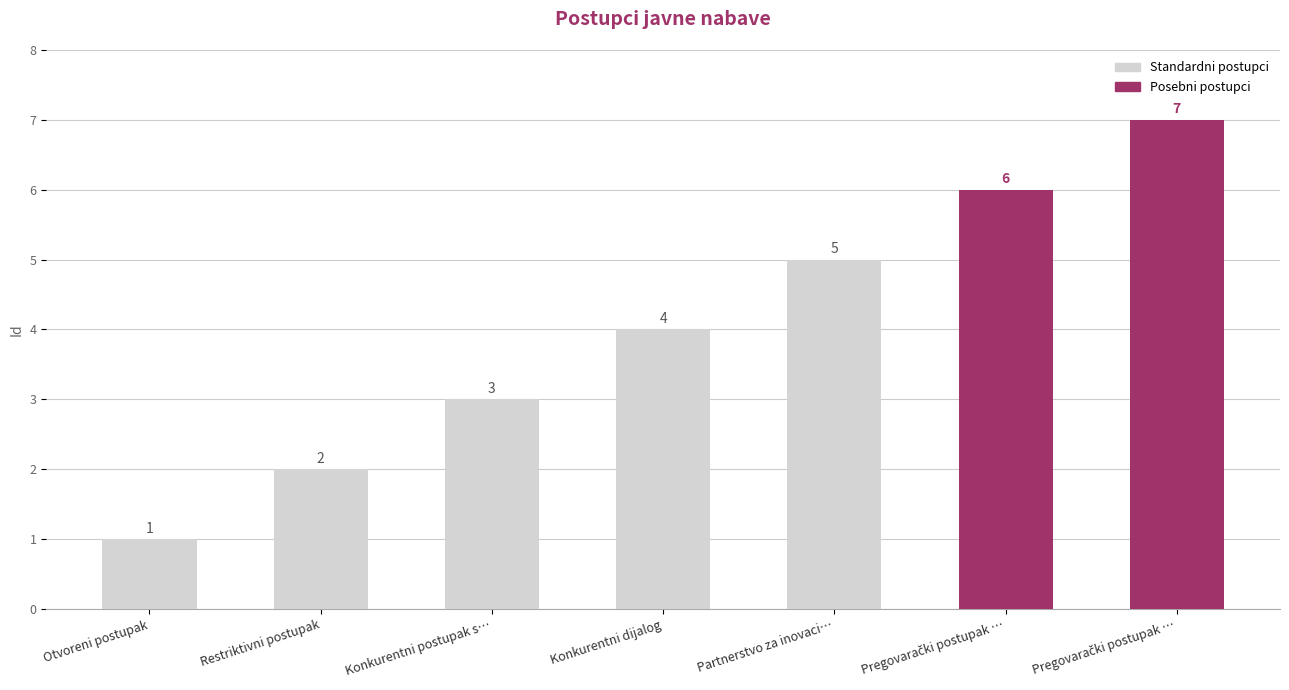

Does the chart contain stacked bars?

No